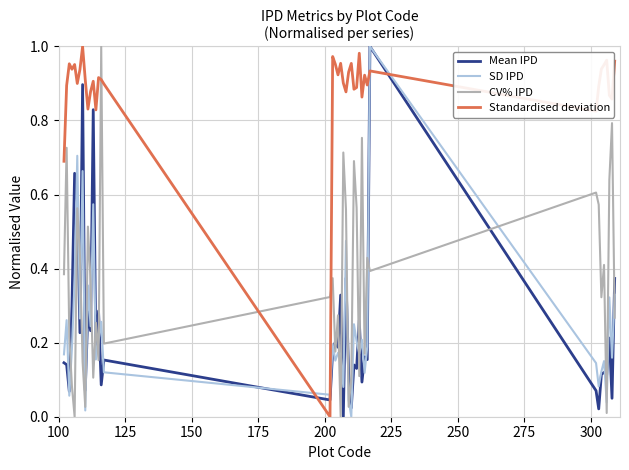

Does the chart display data point markers on the line(s)?

No